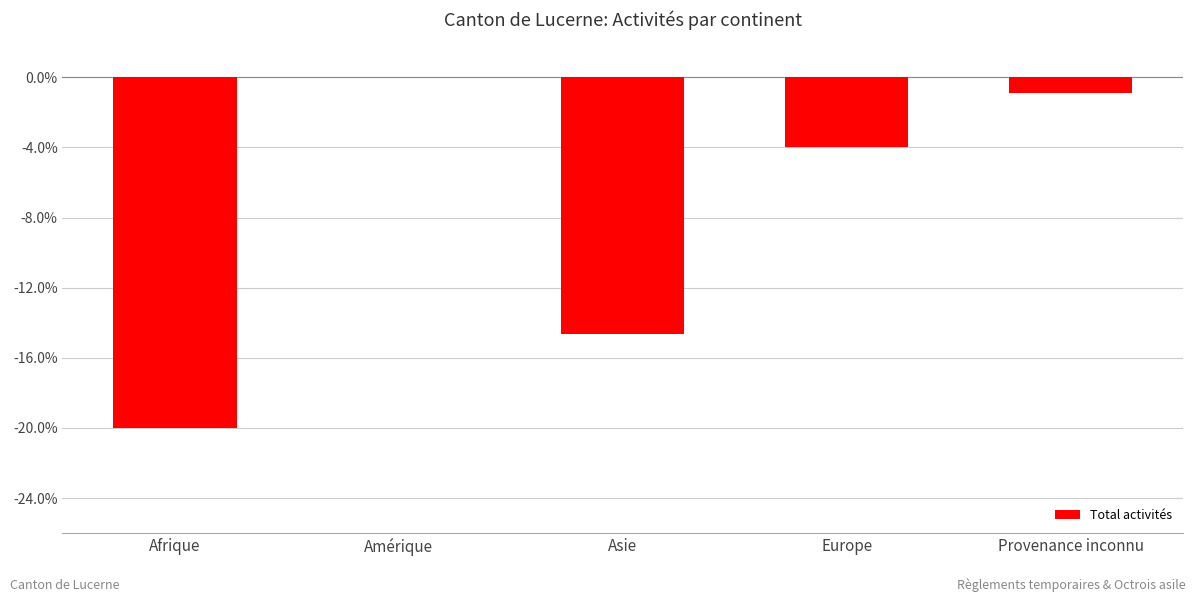

Are the bars horizontal?

No